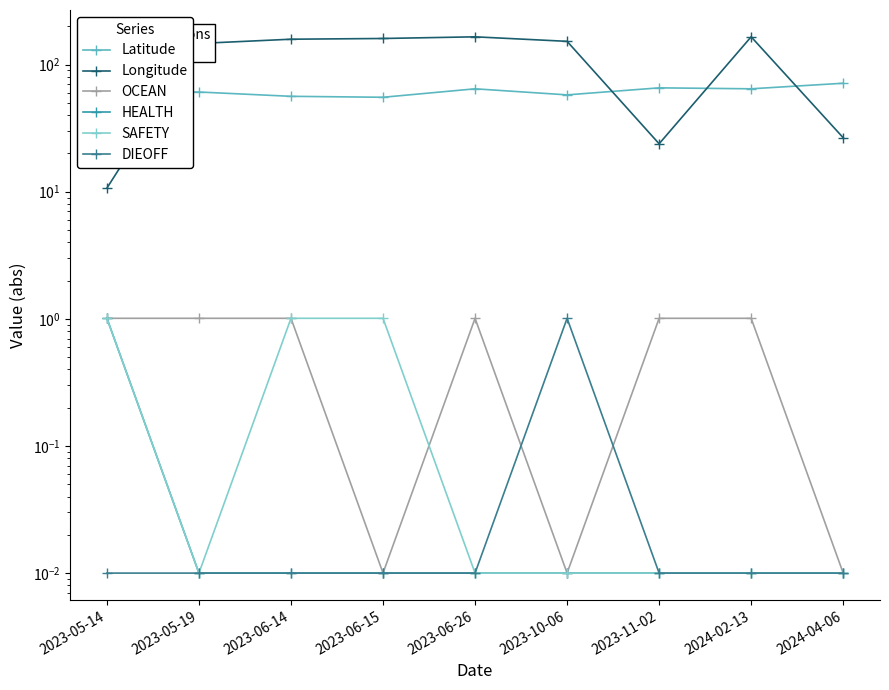

Which series has the widest spread of values?

Longitude